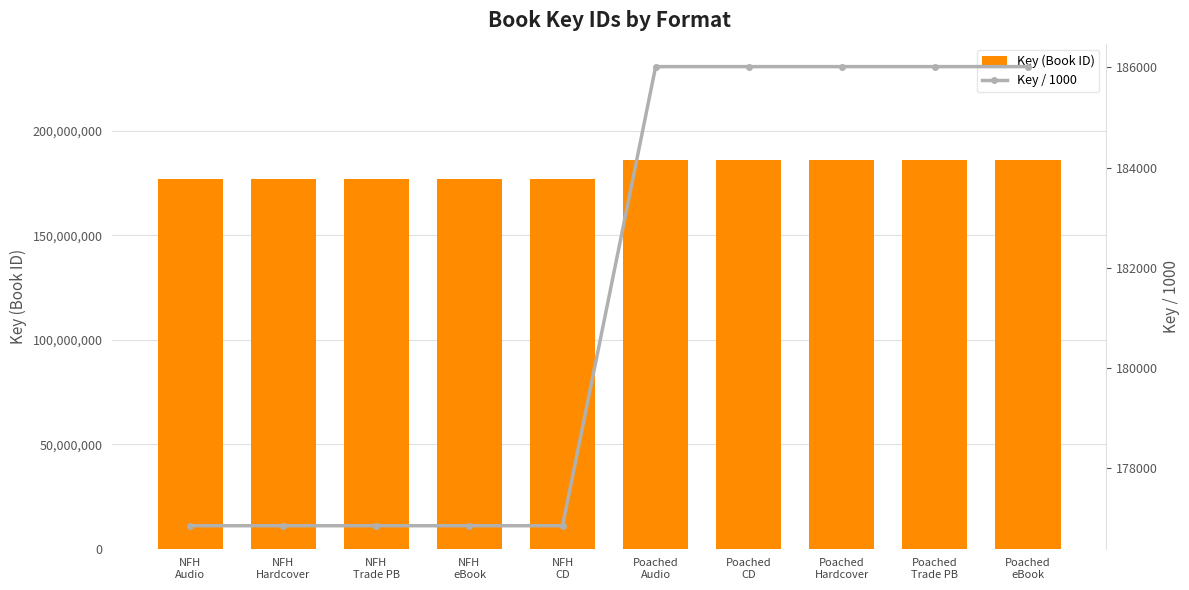

What position from the left is Poached
Audio?

6